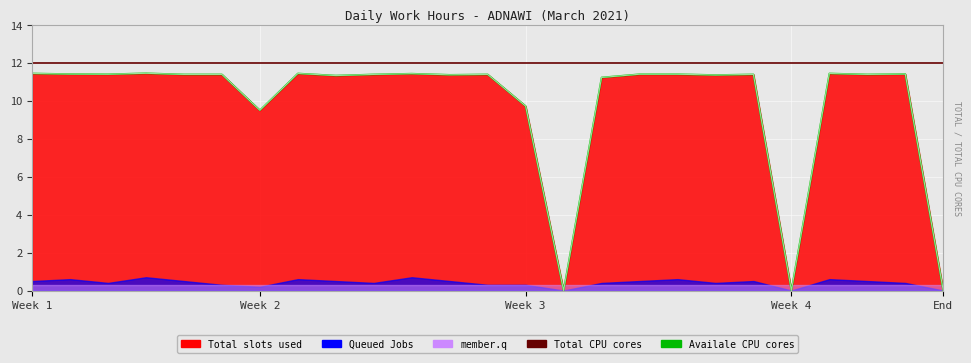

Where does the Availale CPU cores series first go above 11?

Week 1